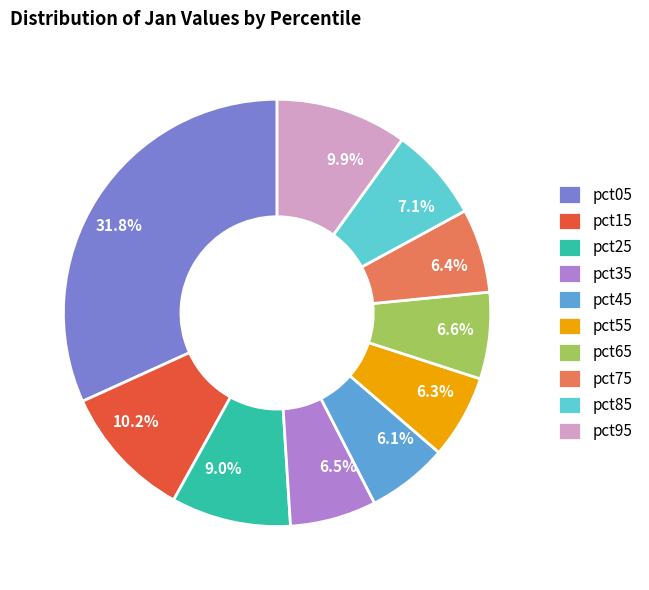

True or false: pct75 accounts for 18% of the total.

False